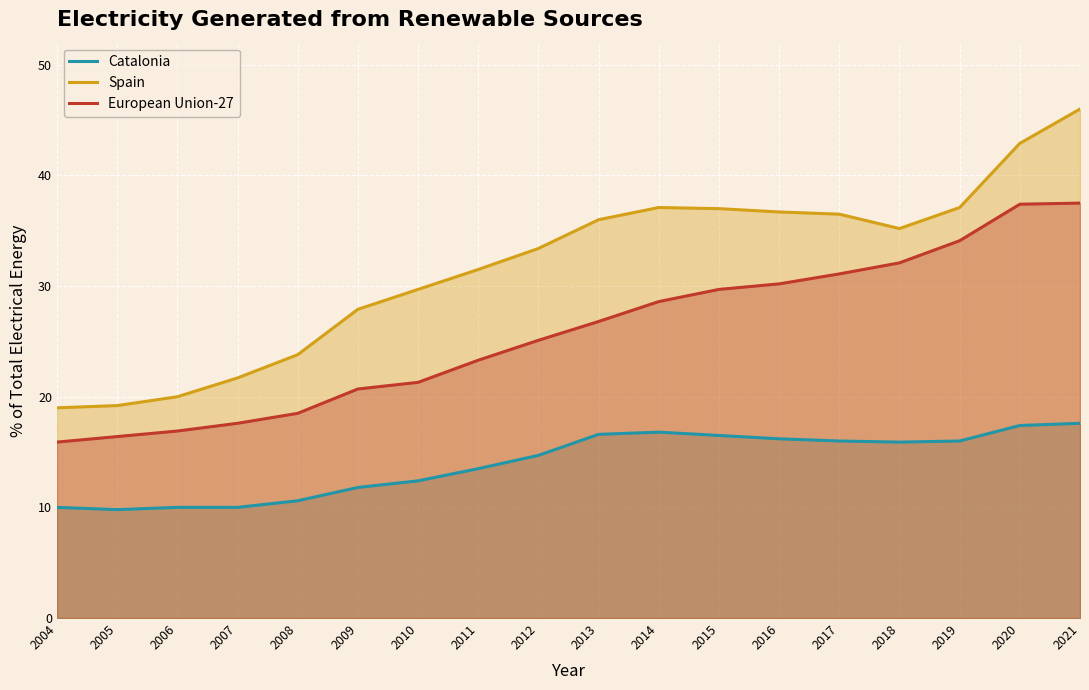

At which label is European Union-27 closest to 26?

2013